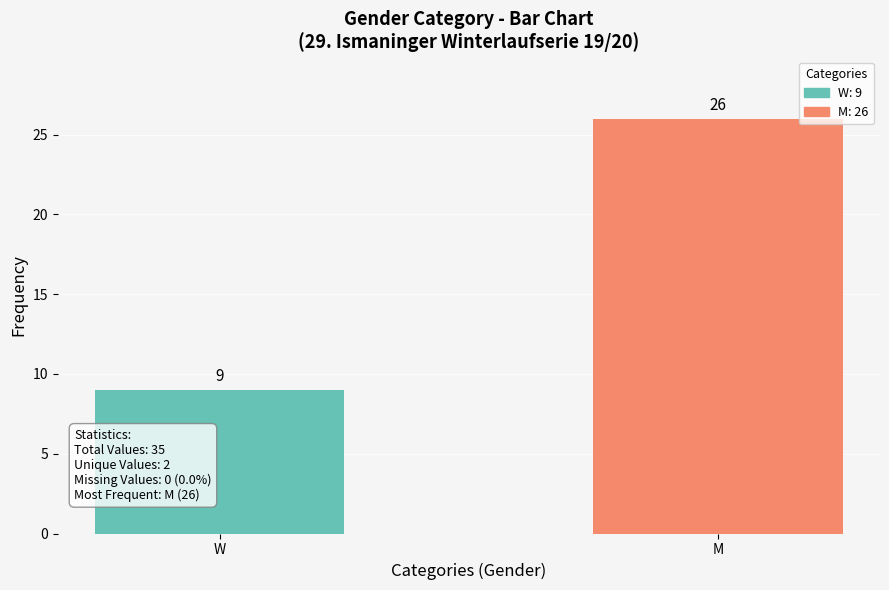

What is the label of the 1st bar from the left?

W